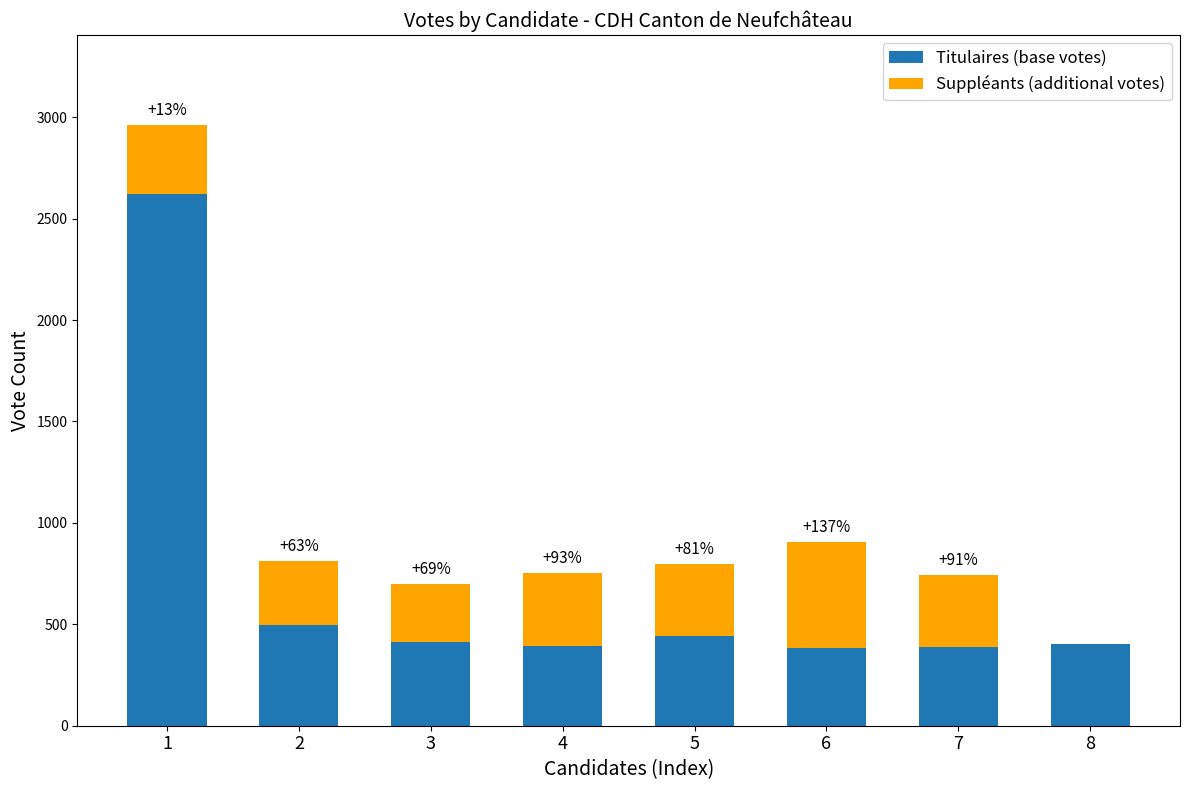

What is the minimum value for Titulaires (base votes)?

383